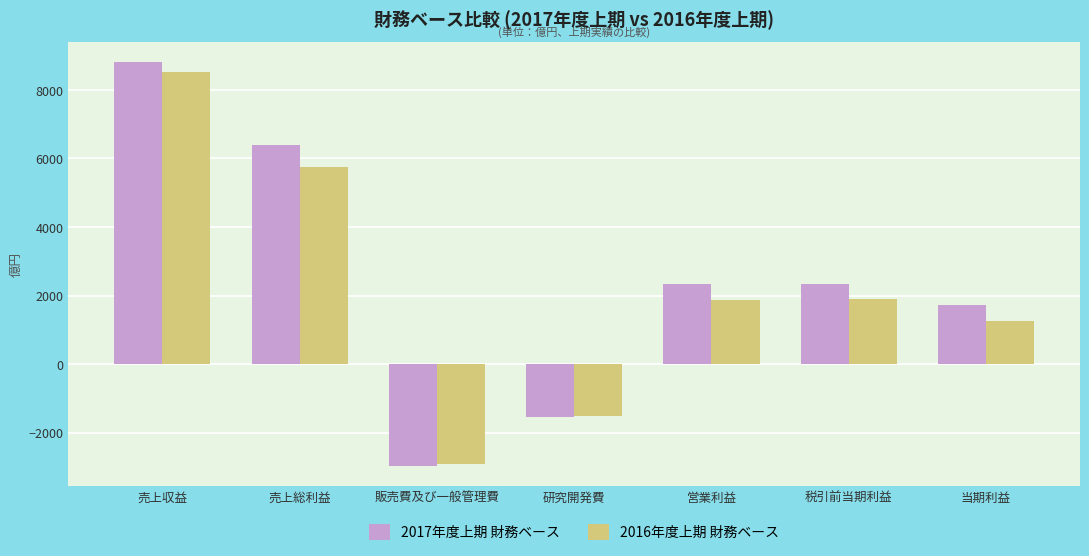

What is the difference between the highest and lowest values at 研究開発費?

31